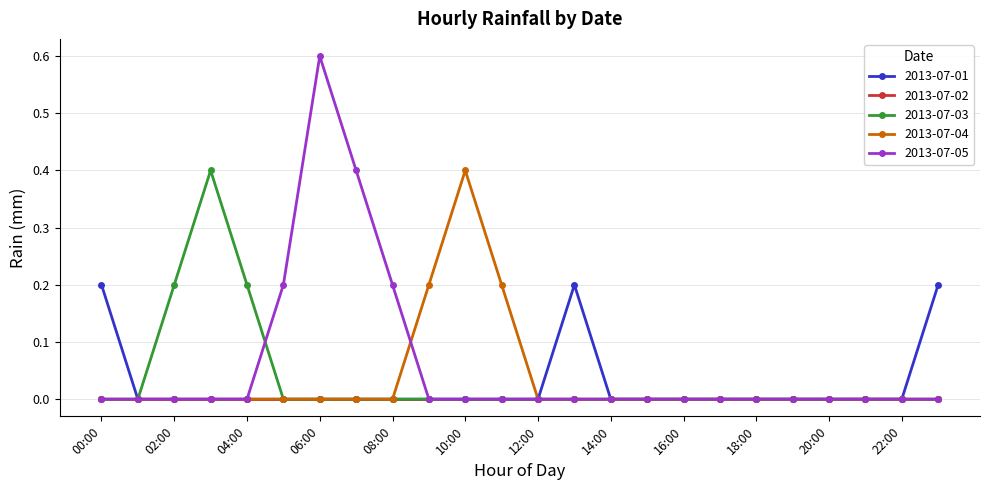

Count the number of categories in the chart.

24